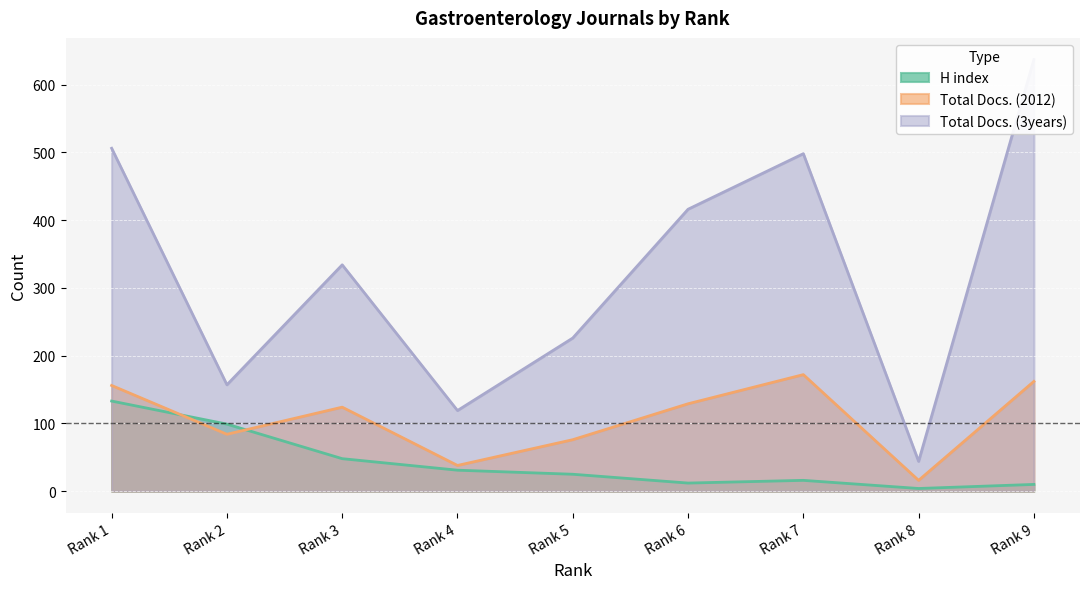

Where is Total Docs. (2012) nearest to the value 94?

Rank 2